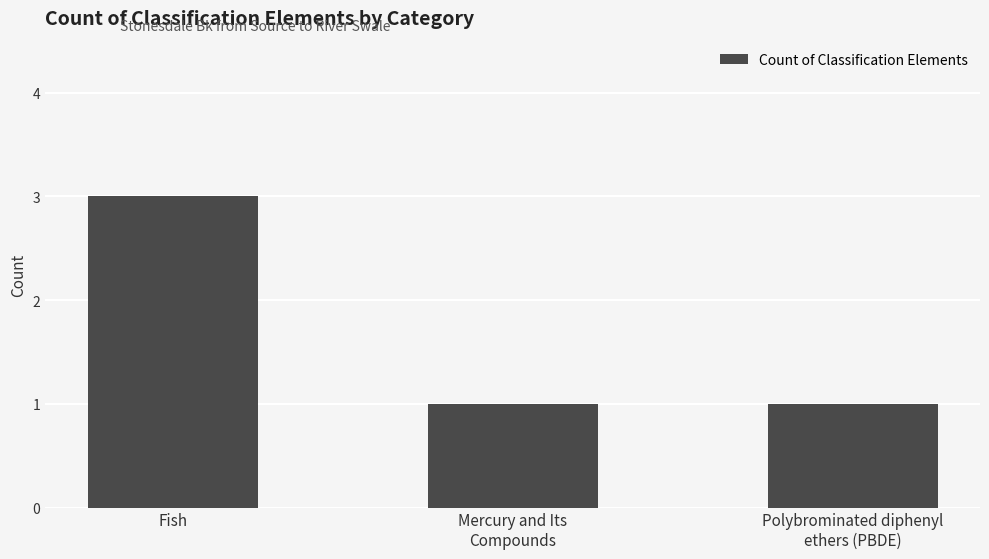

What is the ratio of the value at Mercury and Its
Compounds to the value at Polybrominated diphenyl
ethers (PBDE)?

1.0